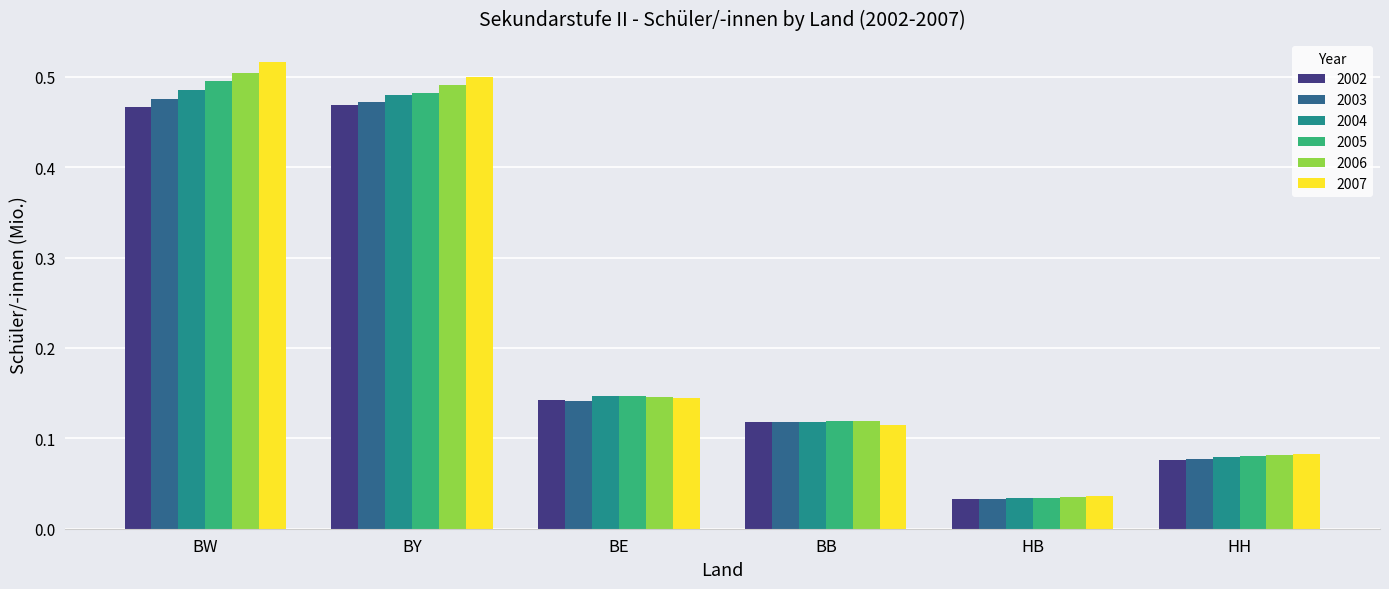

True or false: 2006 has a value of 0.5 at BW.

True